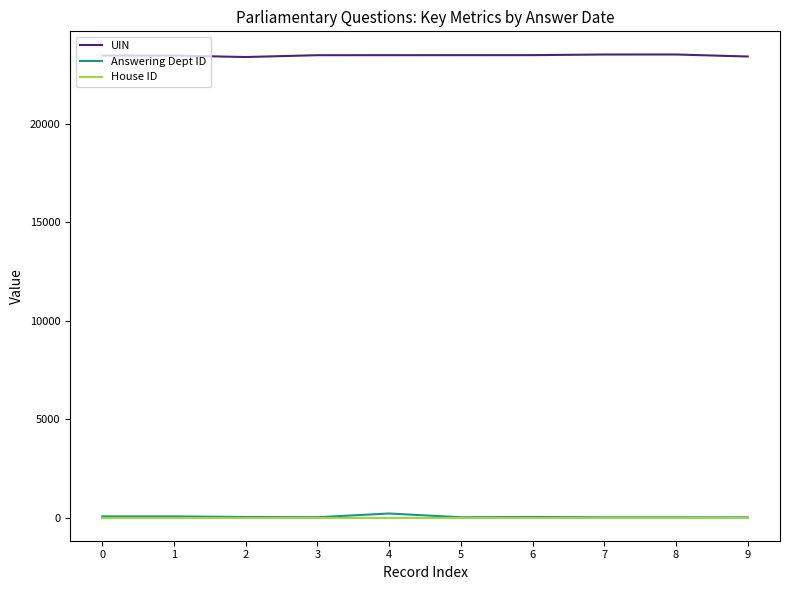

True or false: House ID and UIN cross at least once.

False